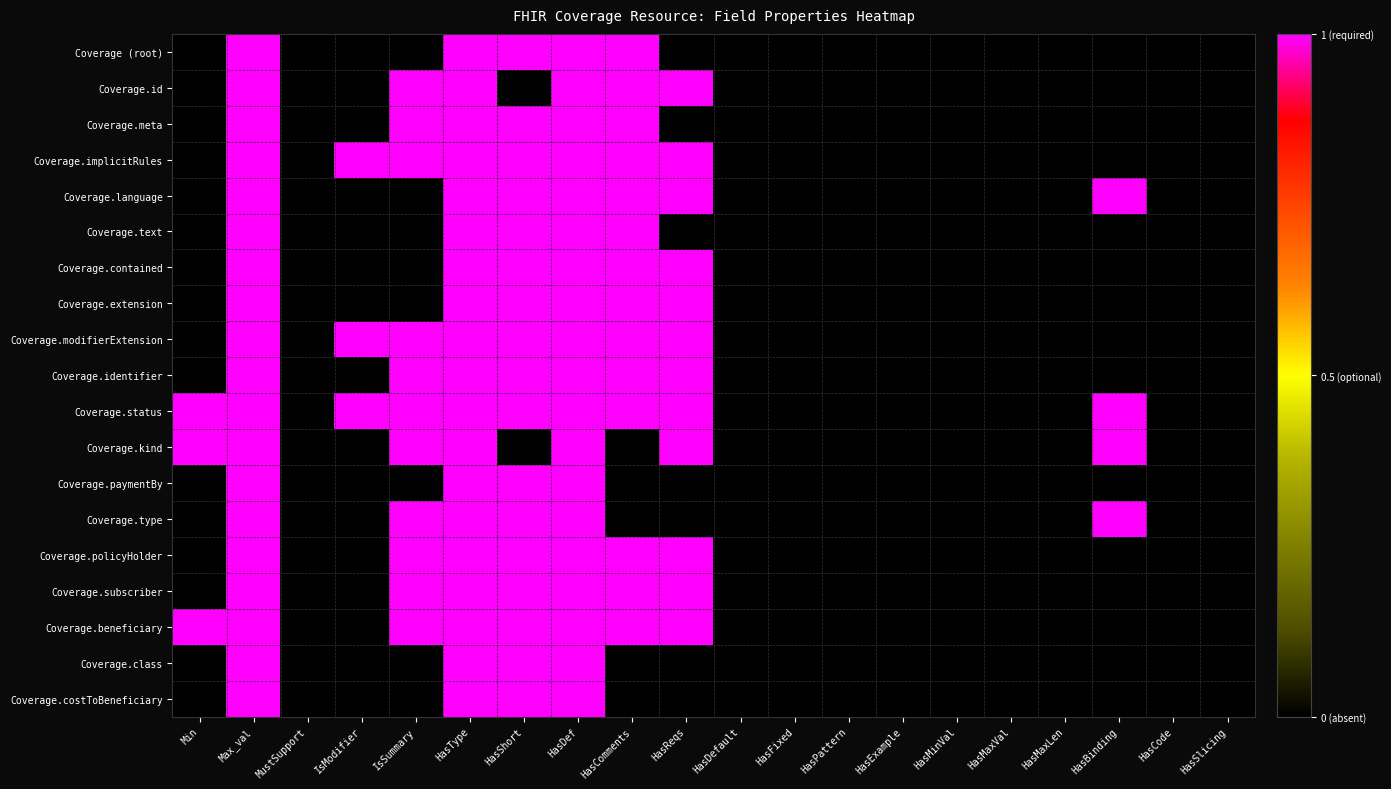

At which category is the sum across all series the highest?

Max_val